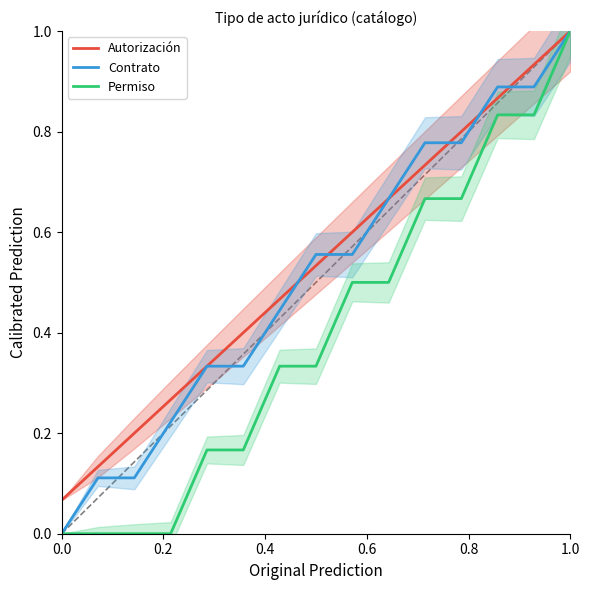

Which category has the highest value in the Autorización series?

1.0